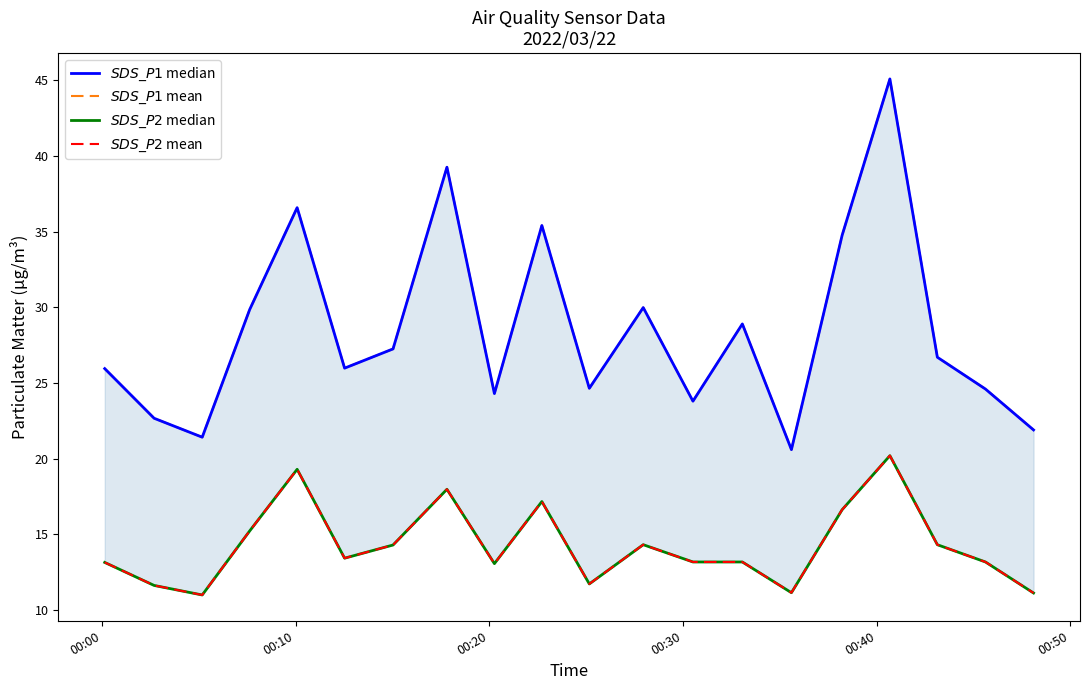

Is the value of SDS_P2 (lower) at 16 greater than the value of SDS_P1 mean at 16?

No